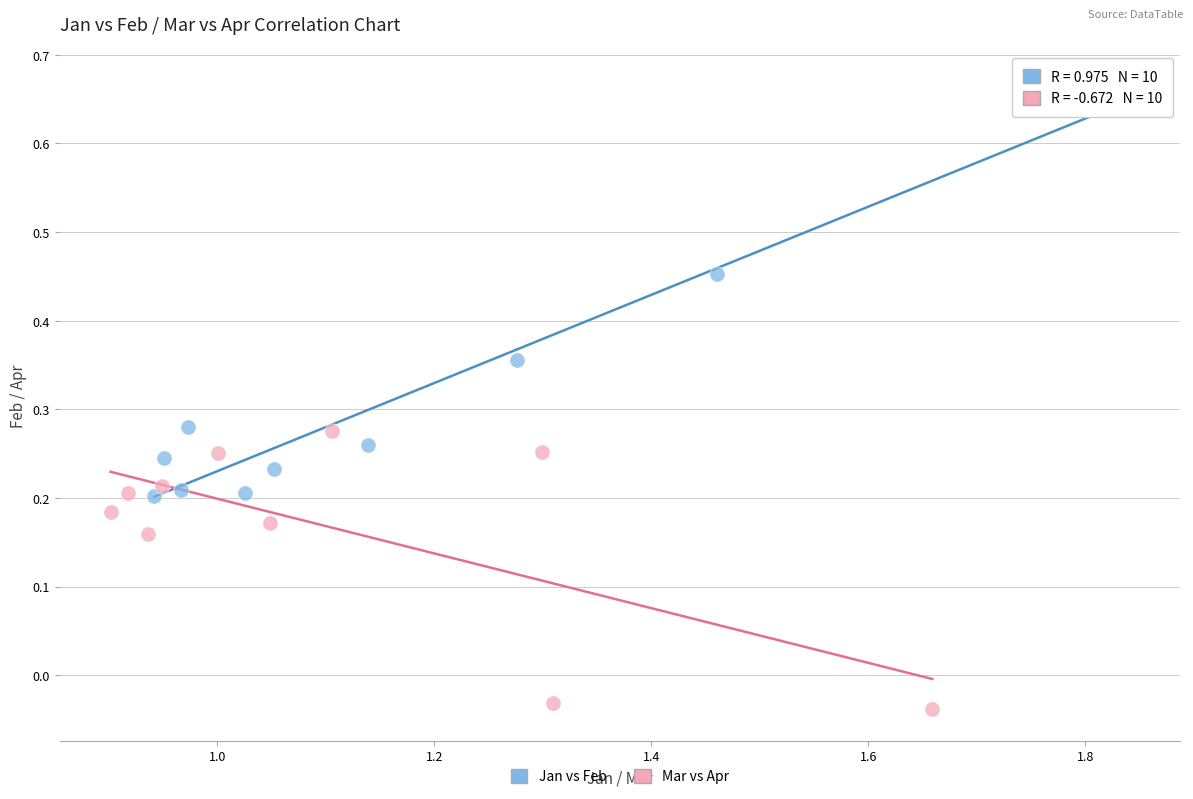

Which series contains the lowest Y value?

Mar vs Apr